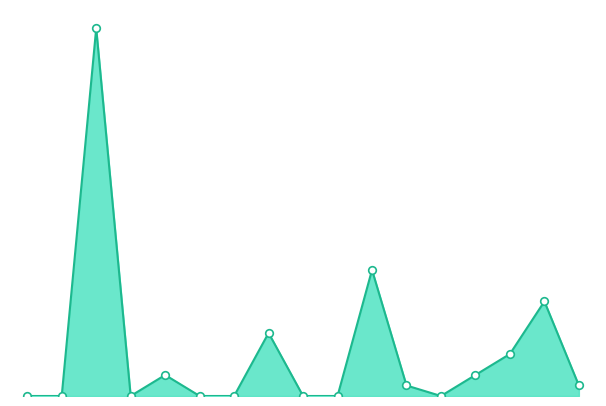

Is this an area chart (filled region under the line)?

Yes